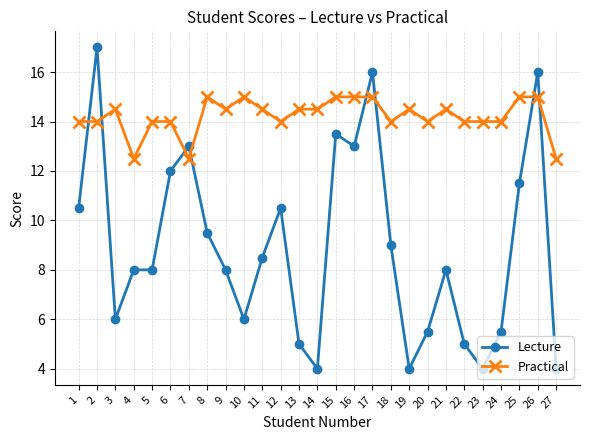

How many intersections are there between Practical and Lecture?

8